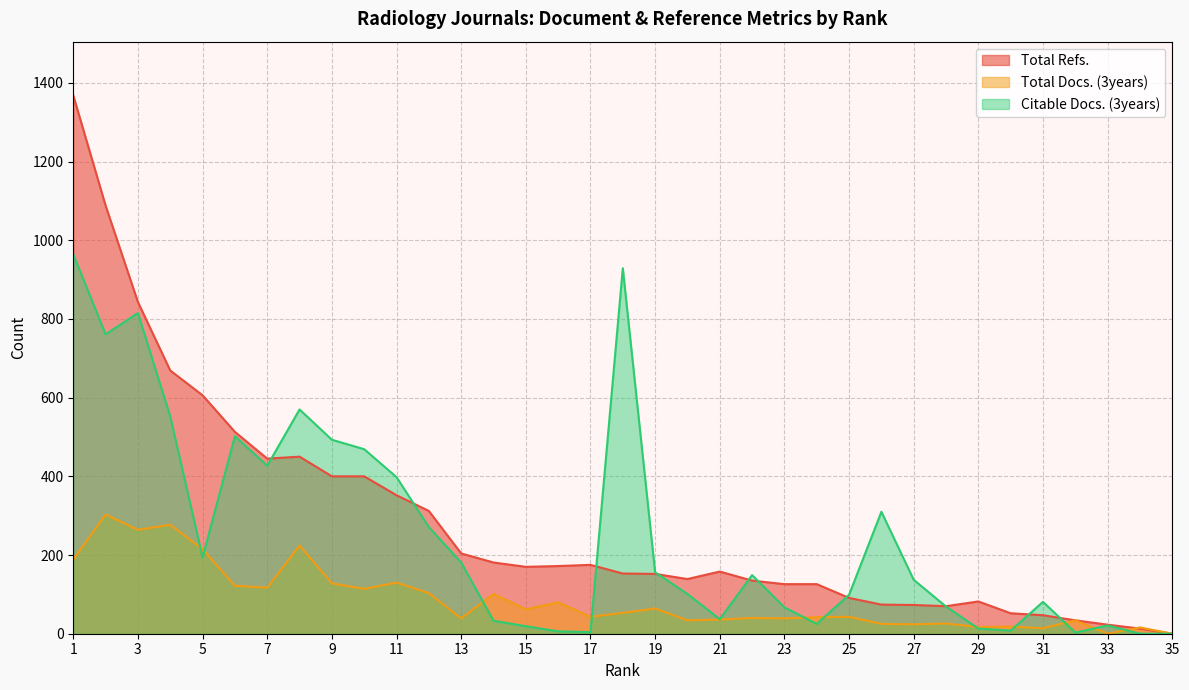

How many data points does each series have?

35